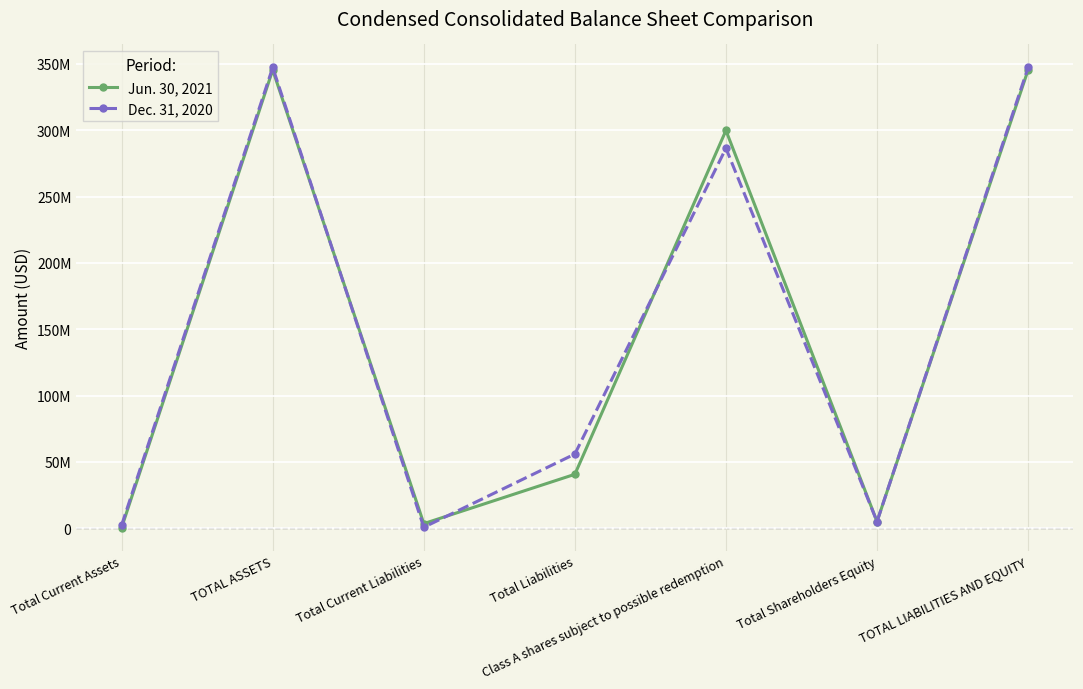

How many interior local peaks does the Dec. 31, 2020 series have?

2